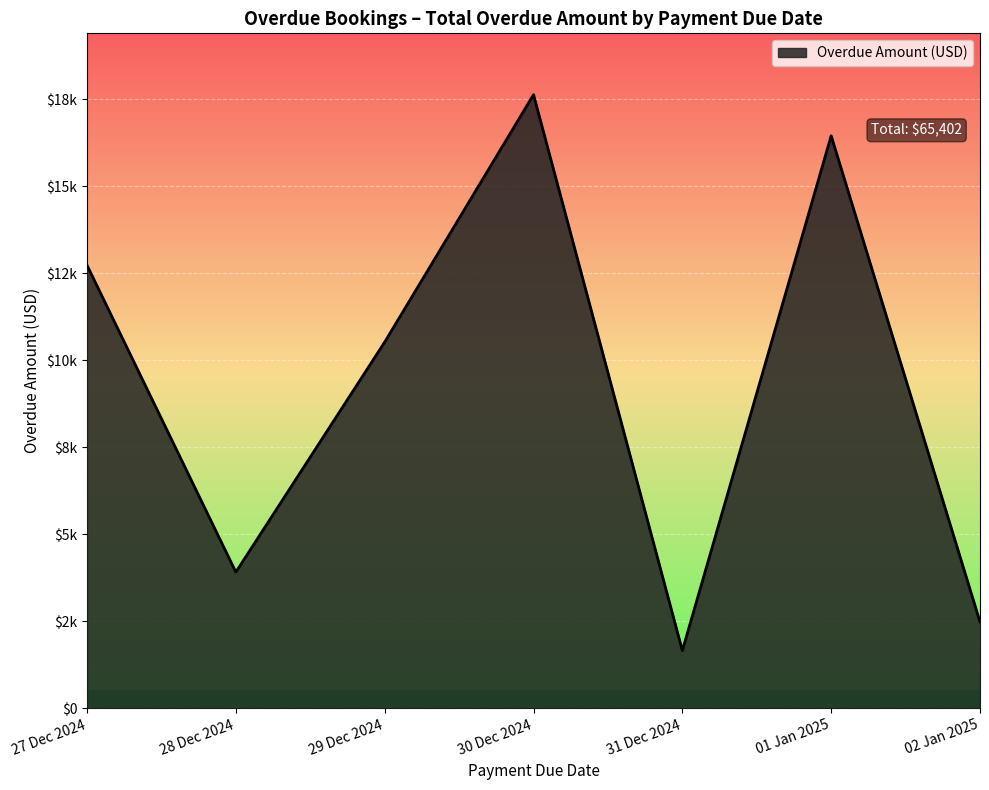

Is this an area chart (filled region under the line)?

Yes